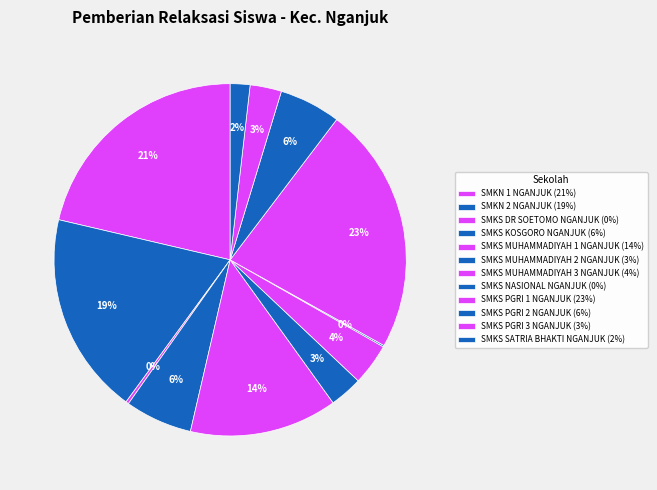

To the nearest percent, what is the combined percentage of SMKN 2 NGANJUK and SMKS MUHAMMADIYAH 2 NGANJUK?

22%